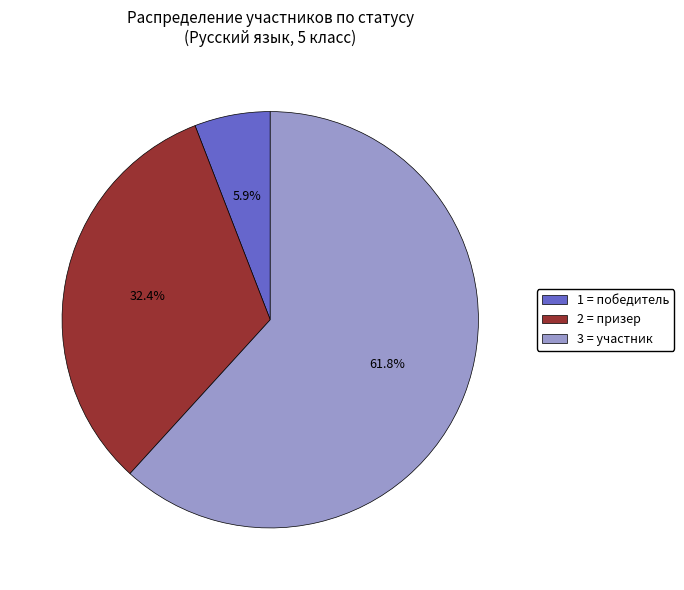

Do 1 = победитель and 2 = призер together represent more than half of the pie?

No